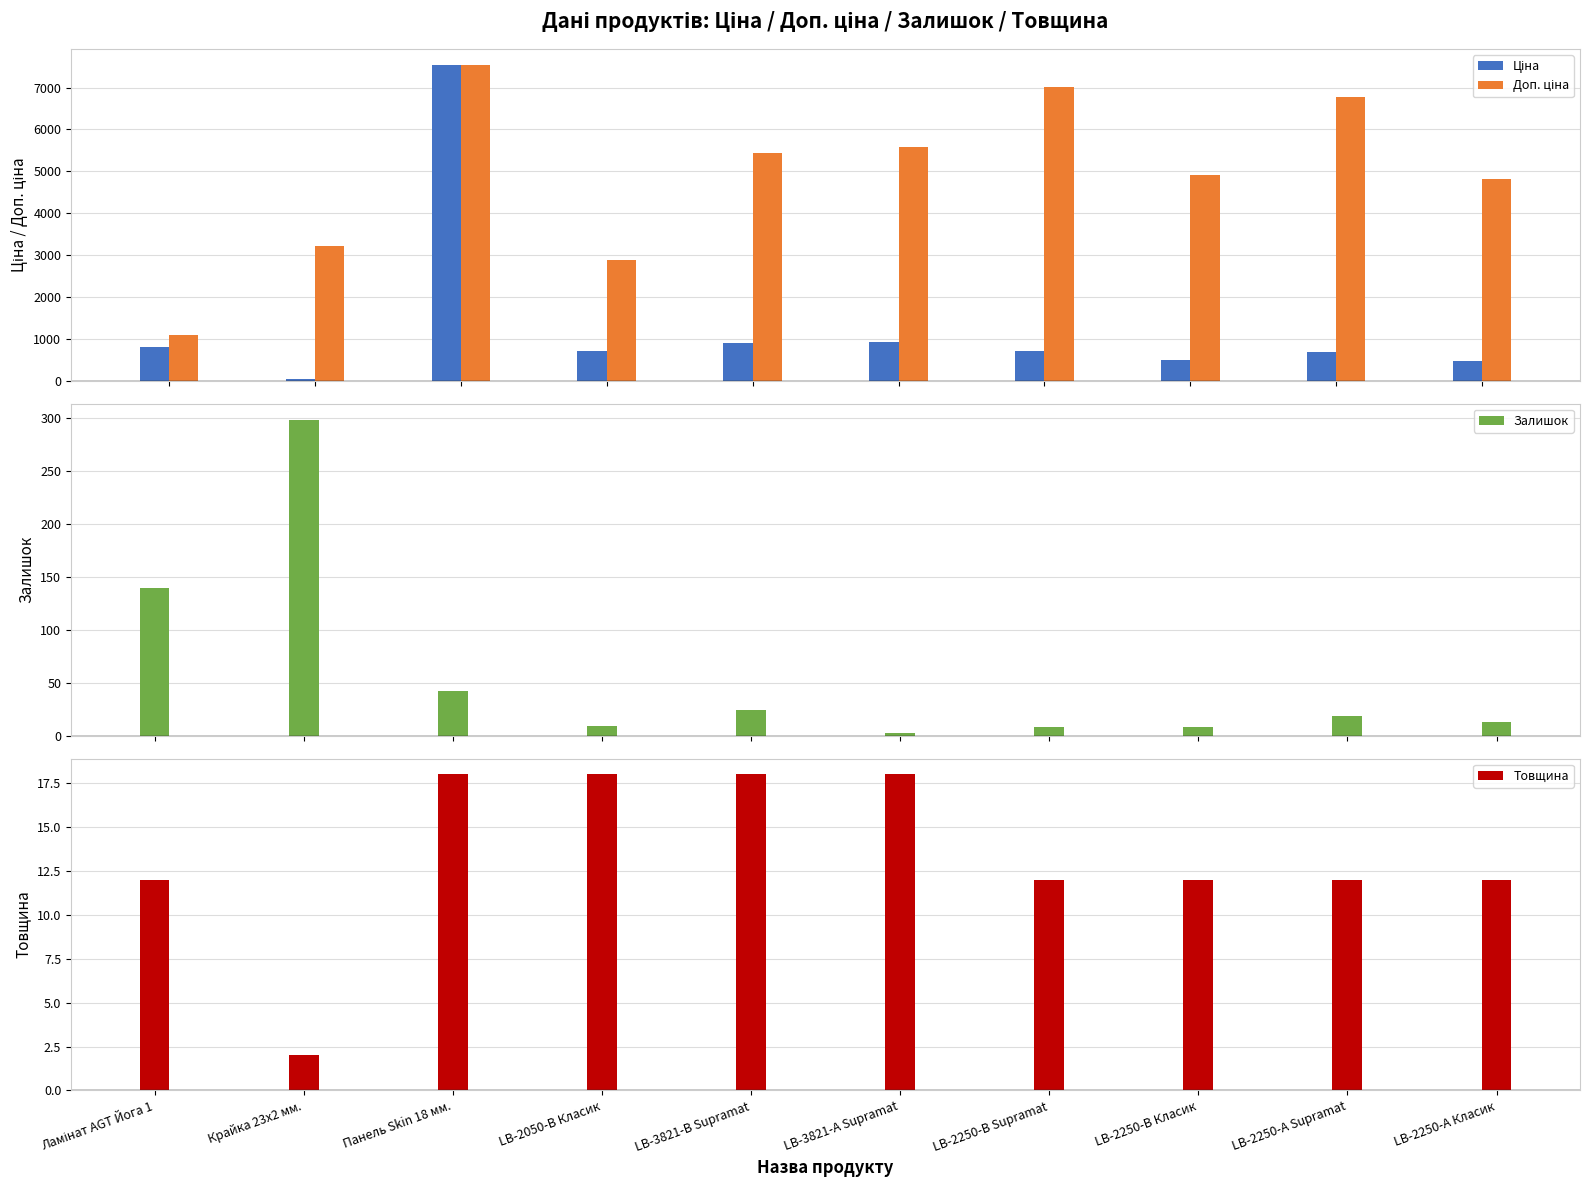

At how many categories does at least one series exceed 933?

10